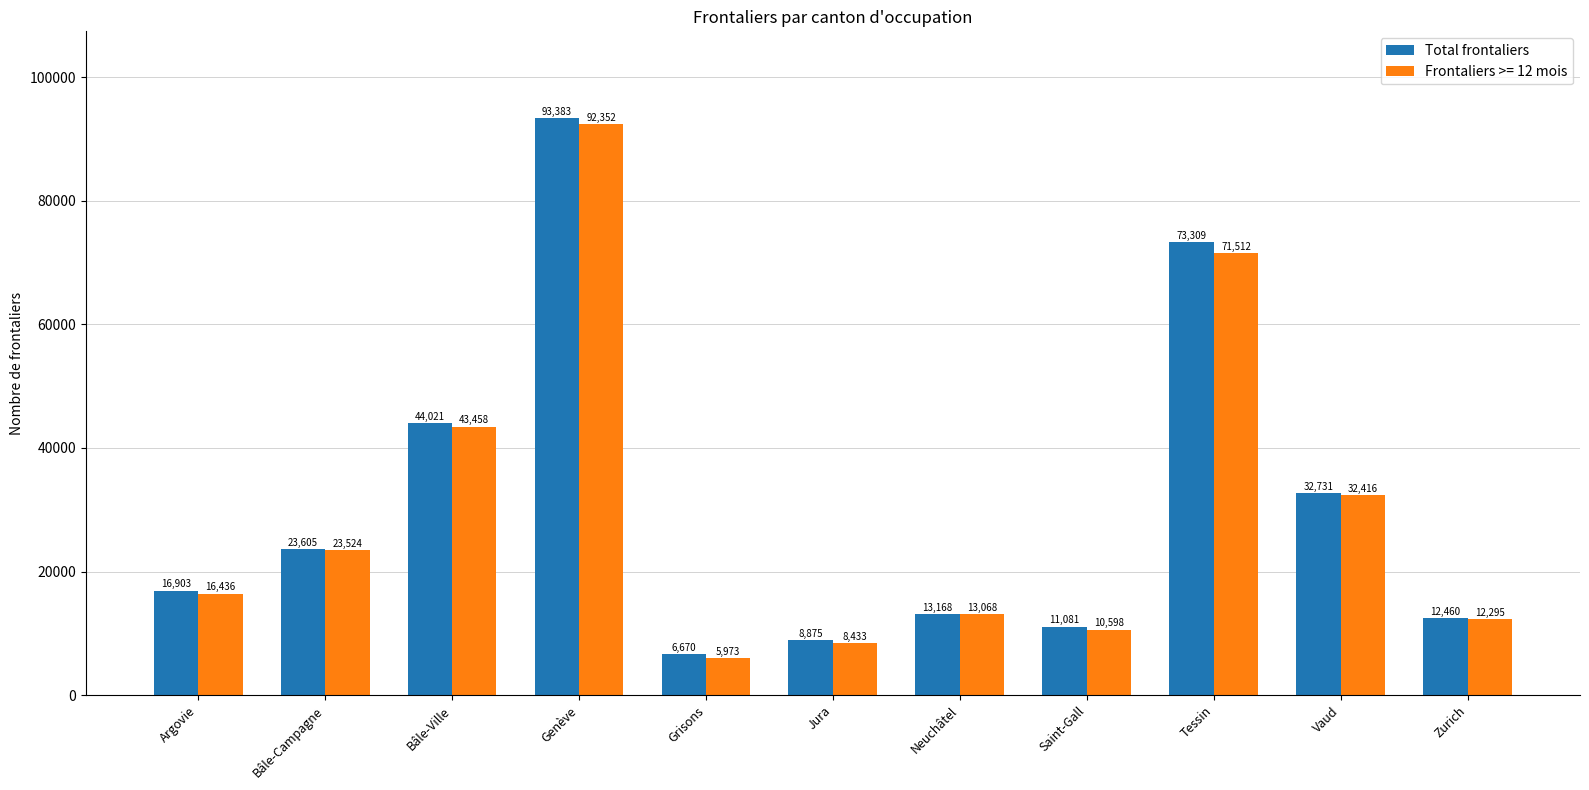

True or false: Frontaliers >= 12 mois has a value of 92352 at Genève.

True